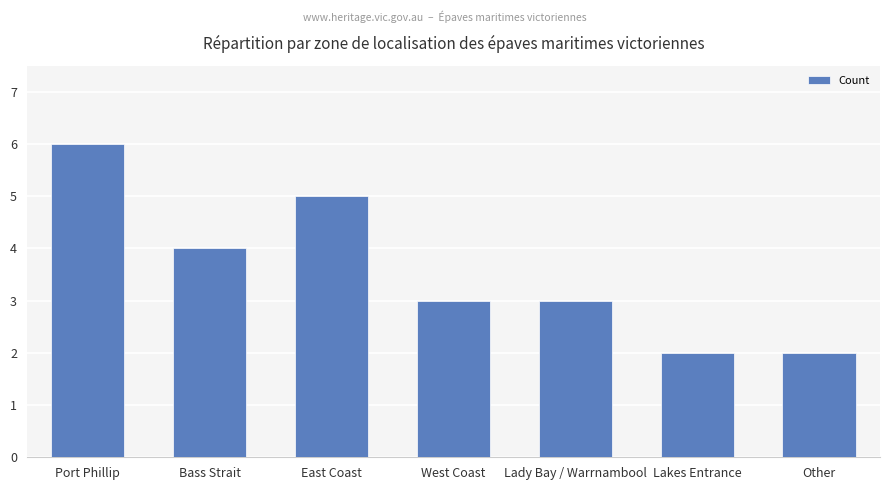

What is the difference between the second highest and second lowest values?

3